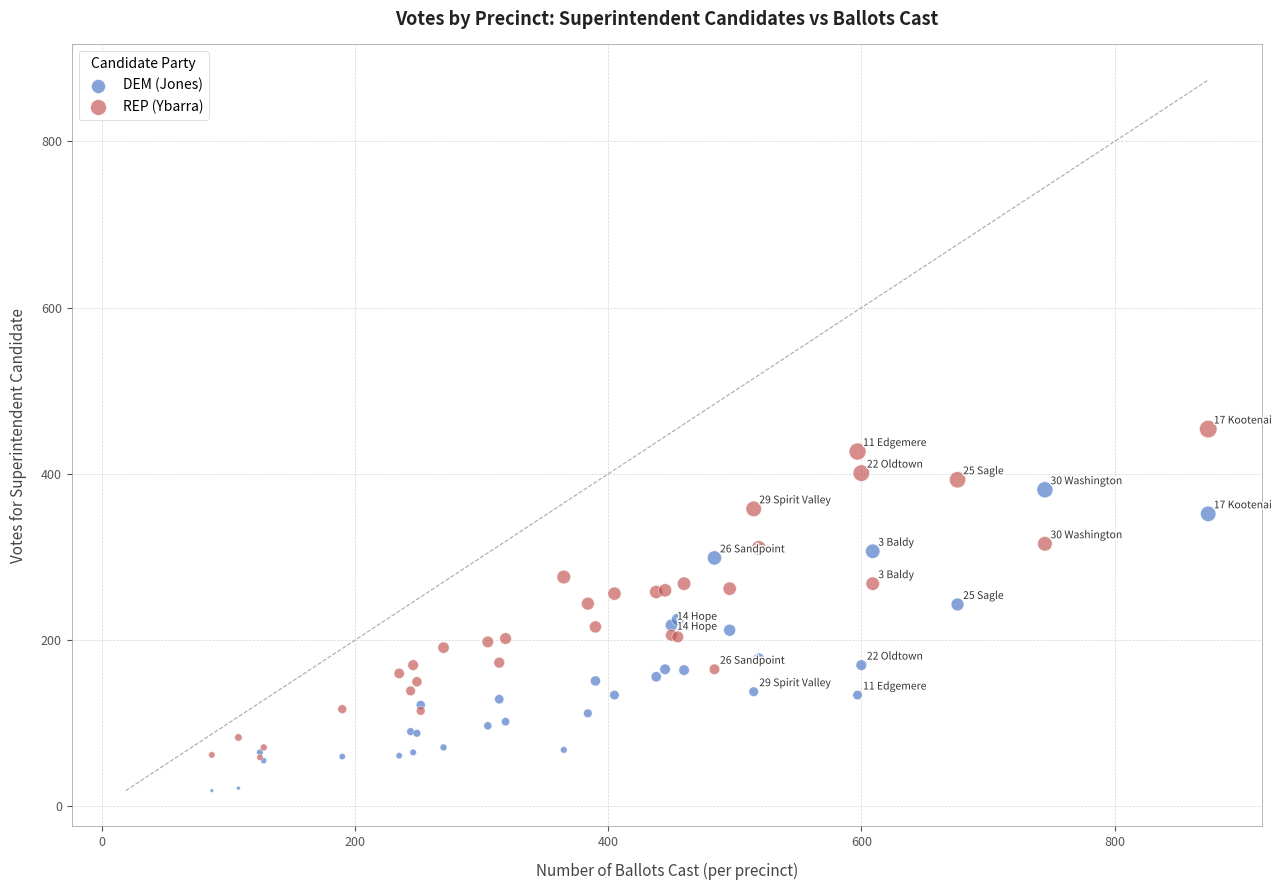

Which series reaches the minimum Y coordinate?

DEM (Jones)